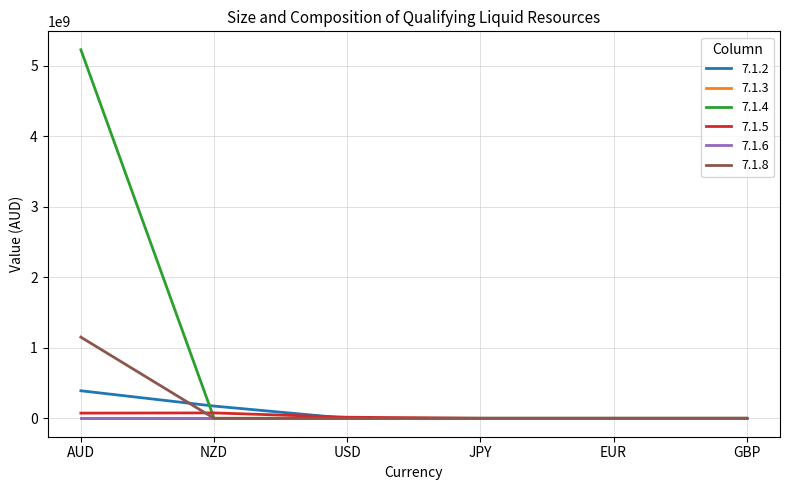

What is the label of the 6th point from the right?

AUD